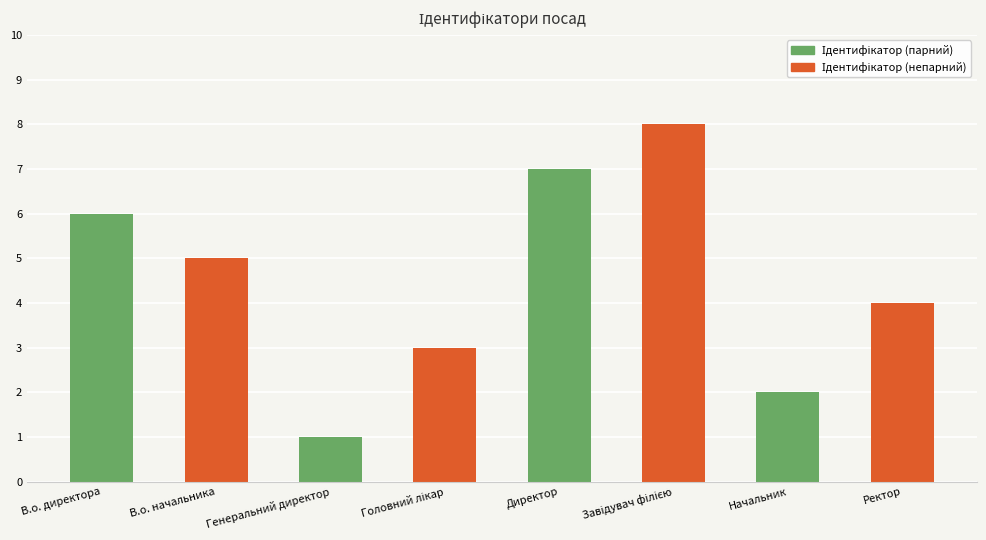

What is the difference between the second highest and second lowest values?

5